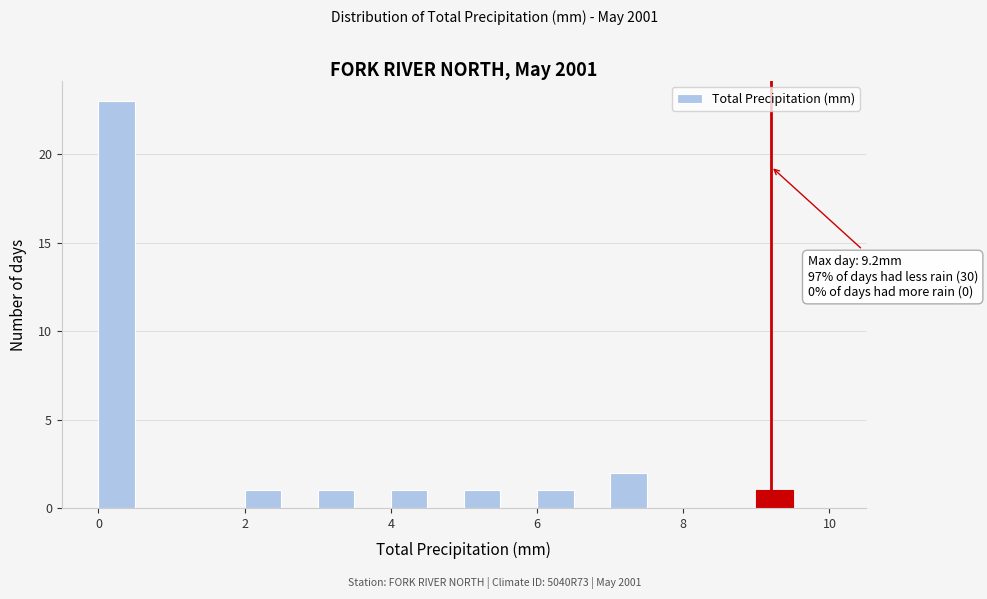

Around what value on the x-axis is the tallest bar? Give the approximate position of its centre, as read against the axis.

0.2